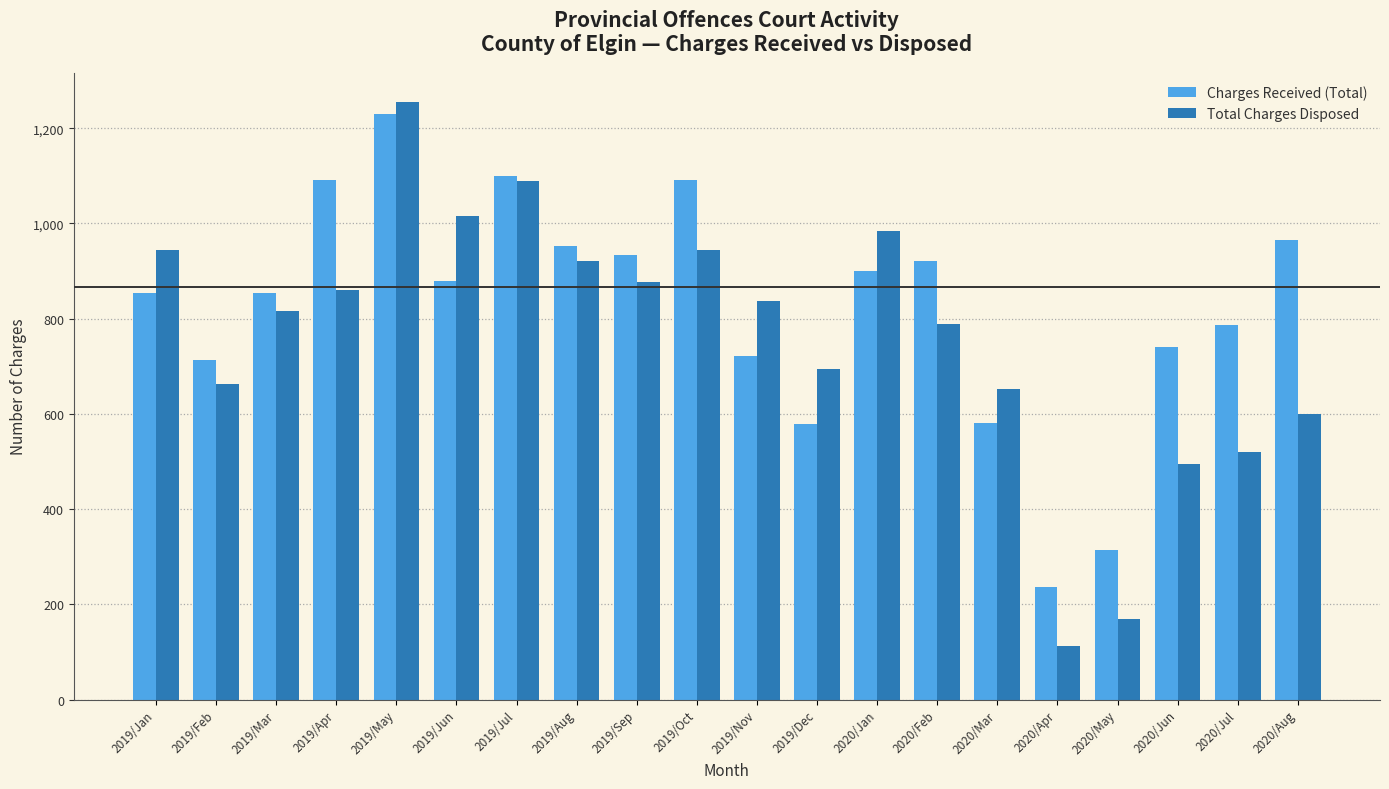

Which series has the largest total across all categories?

Charges Received (Total)